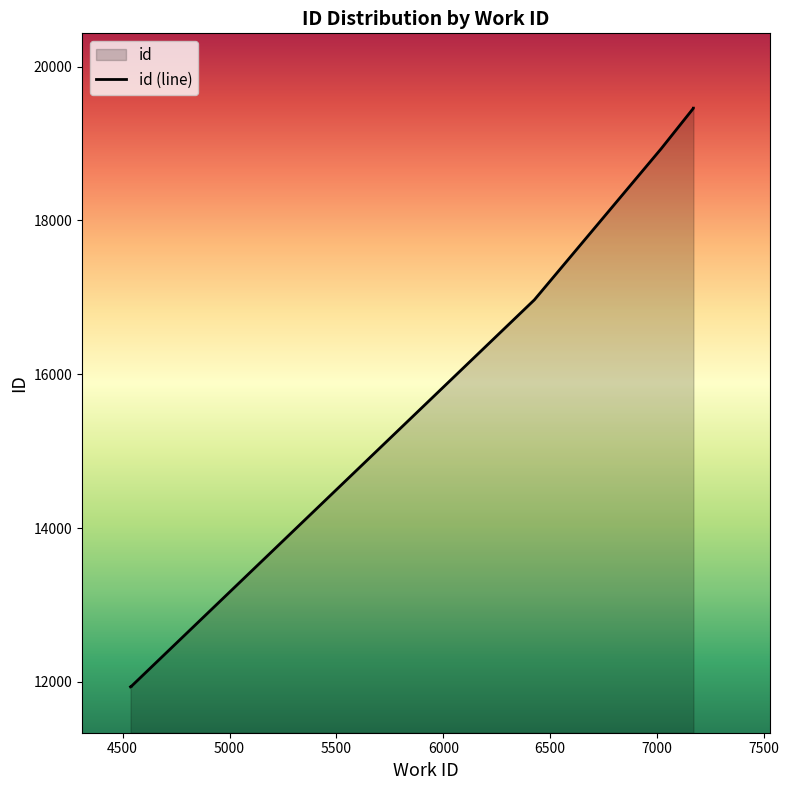

List the labels in order of value, smallest first.

4537, 4541, 4541, 4542, 4542, 4542, 6426, 7019, 7170, 7170